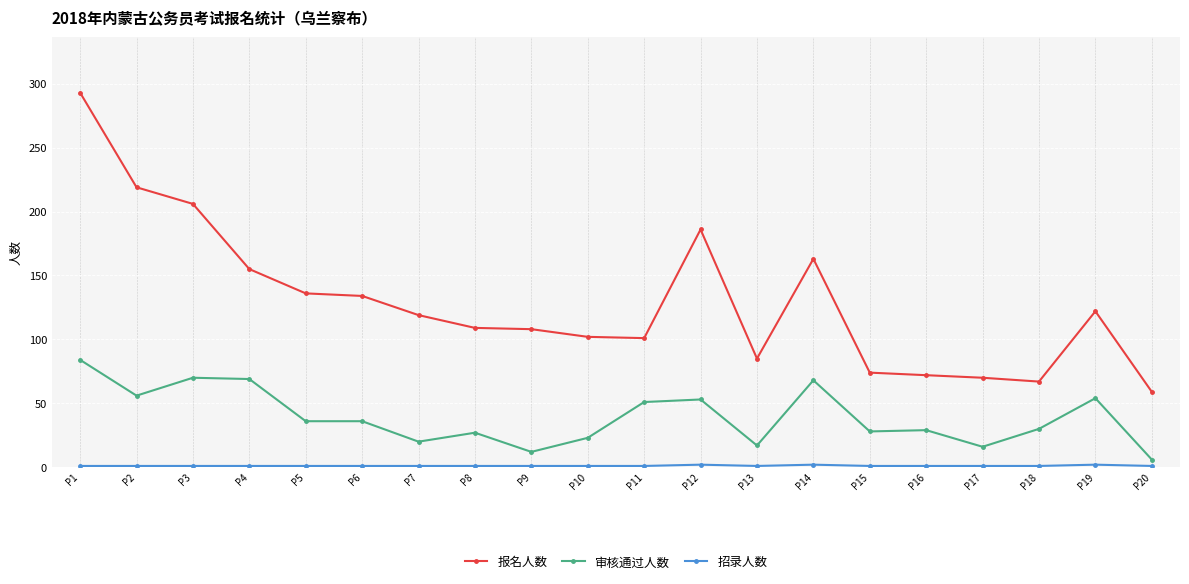

Which category has the lowest value in the 报名人数 series?

P20